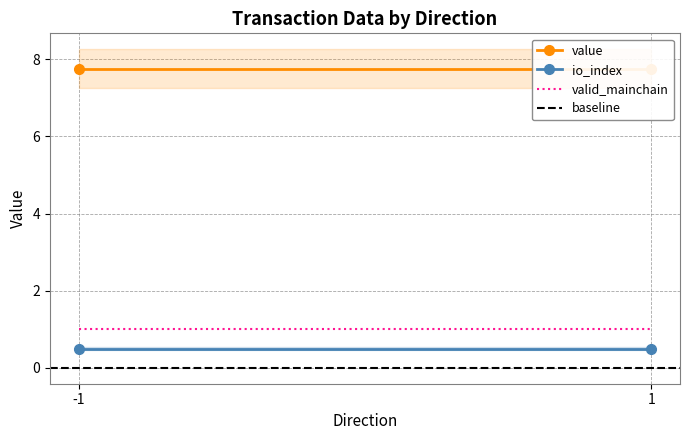

Which category has the highest value across all series?

-1